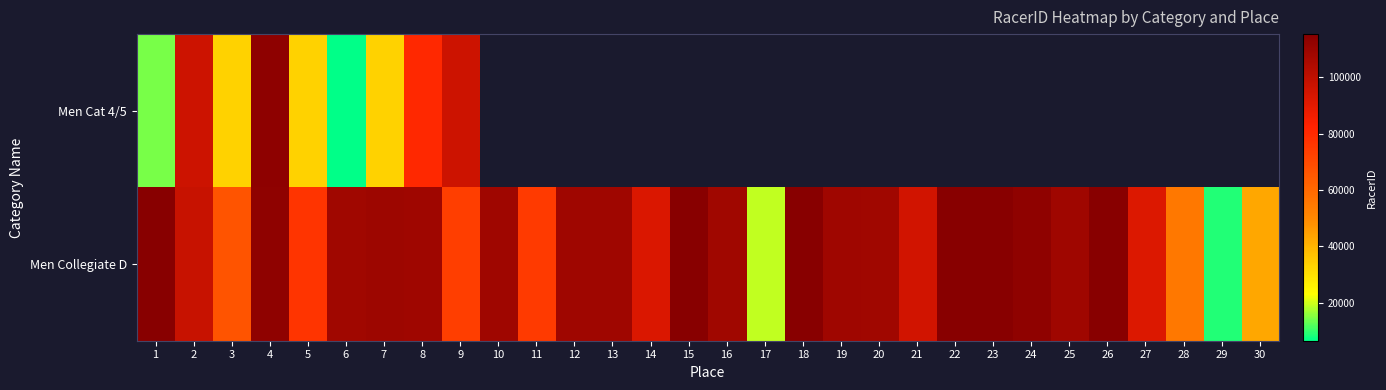

How many values in Men Cat 4/5 are above zero?

9